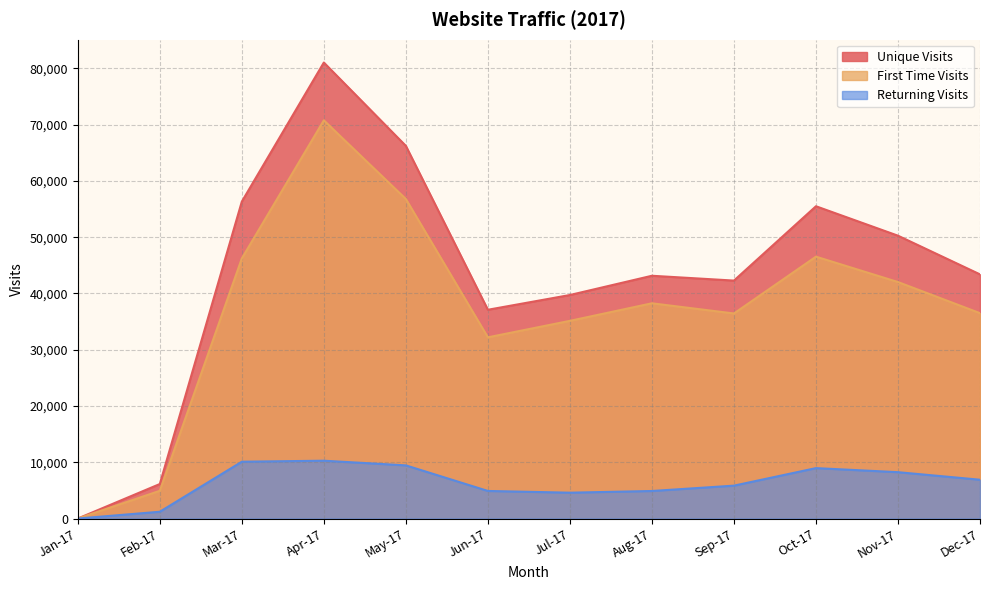

The value of Returning Visits at Nov-17 is 8239. True or false?

True